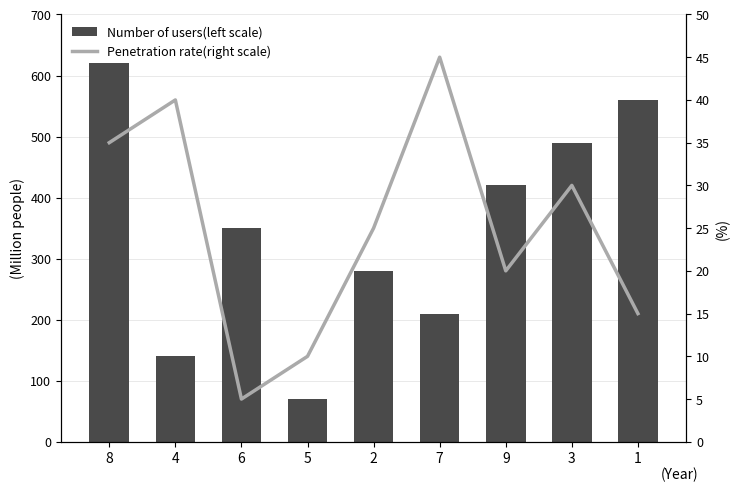

What position from the right is 6?

7